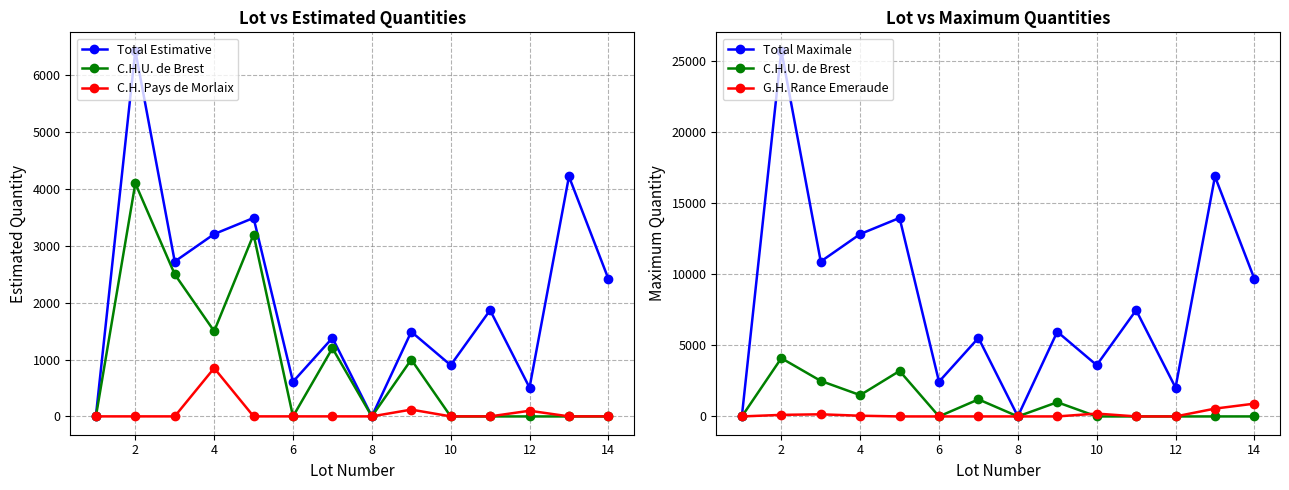

What are all the series names shown in the legend?

Total Estimative, C.H.U. de Brest, C.H. Pays de Morlaix, Total Maximale, G.H. Rance Emeraude